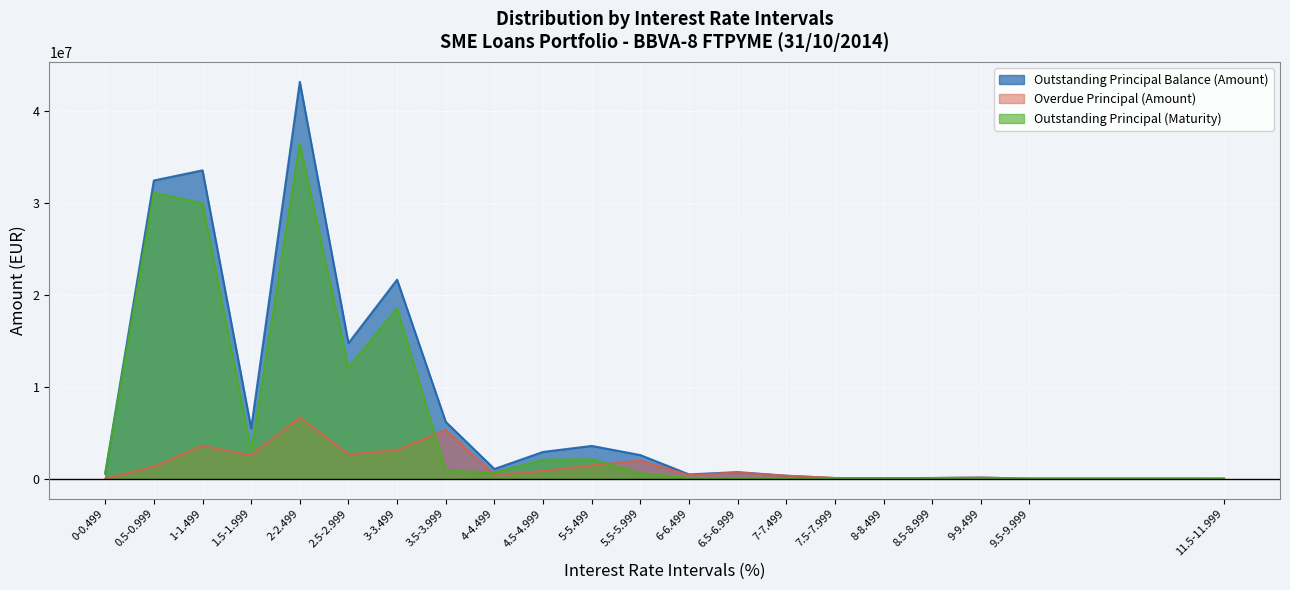

What is the difference between the maximum and minimum values in the Outstanding Principal Balance (Amount) series?

43121275.8